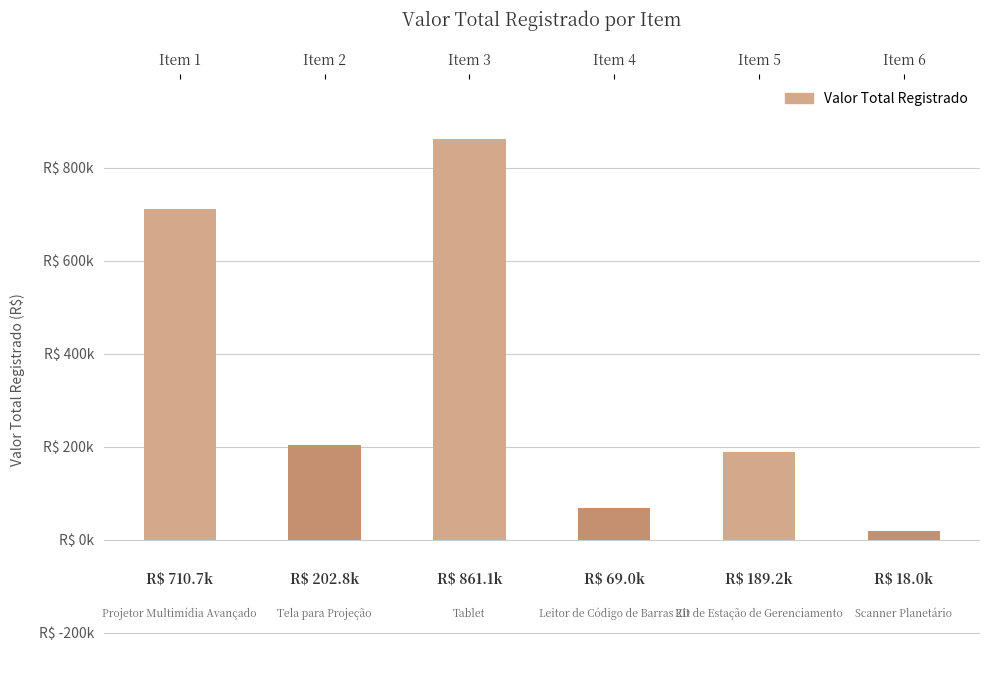

Are the bars horizontal?

No